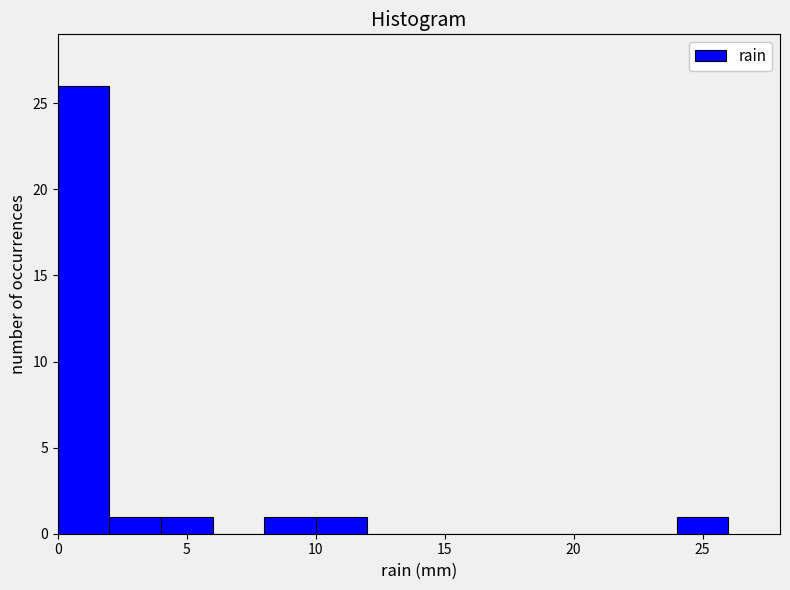

How tall is the bar that spans 24 to 26 on the x-axis? The values are not printed on the chart, so give them approximately, as read against the axis.

1